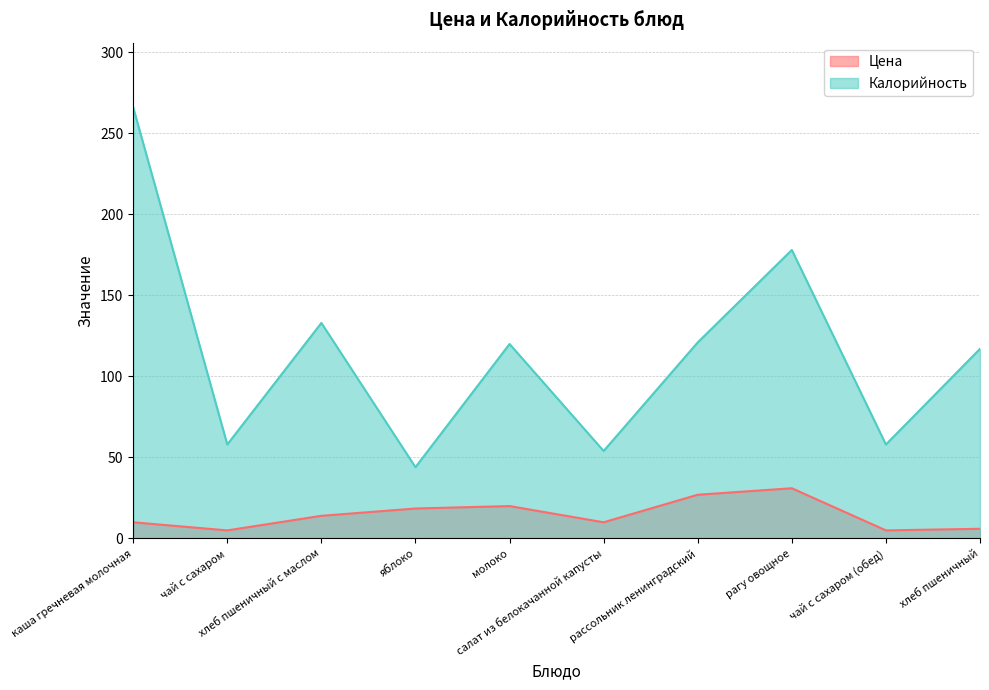

Is it true that Цена equals 19.3 at хлеб пшеничный с маслом?

False